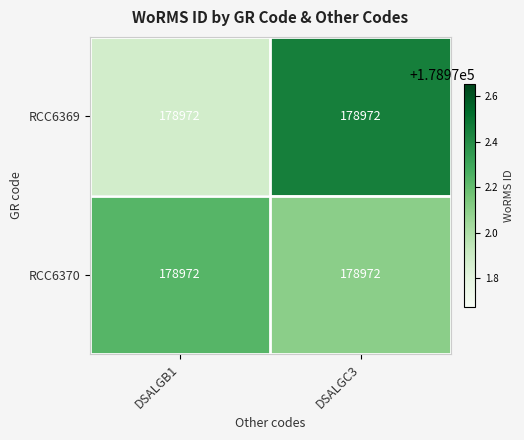

Rank the categories by RCC6369 value from highest to lowest.

DSALGC3, DSALGB1